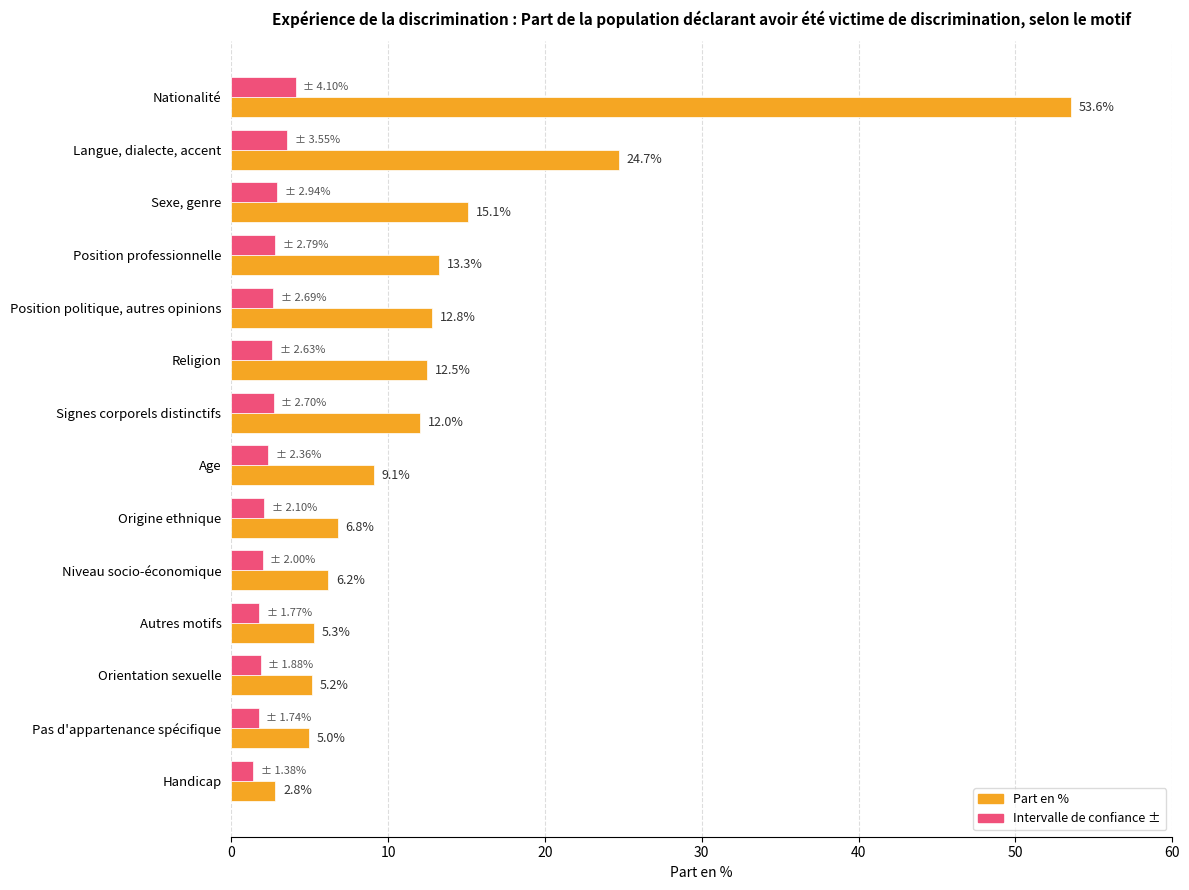

Read the Part en % value at Nationalité.

53.6